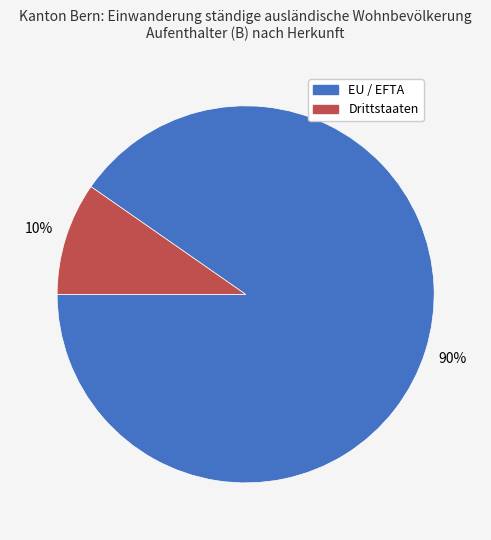

What percentage is the EU / EFTA slice, to the nearest percent?

90%